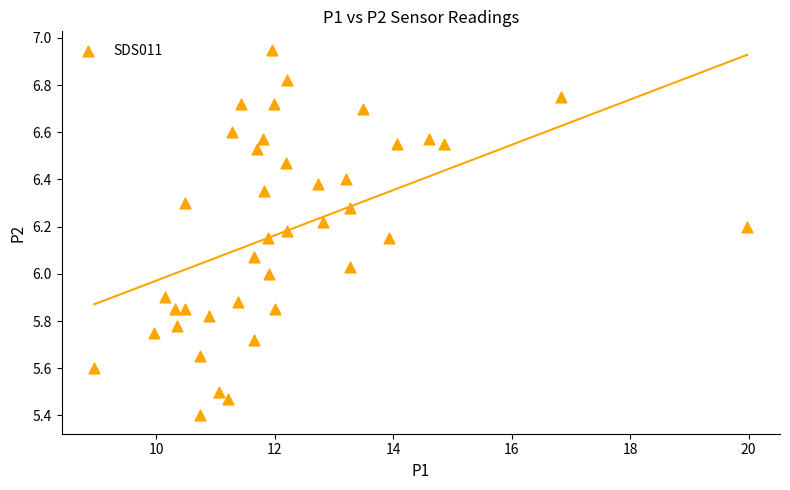

What is the range of X values (max minus min)?

11.0